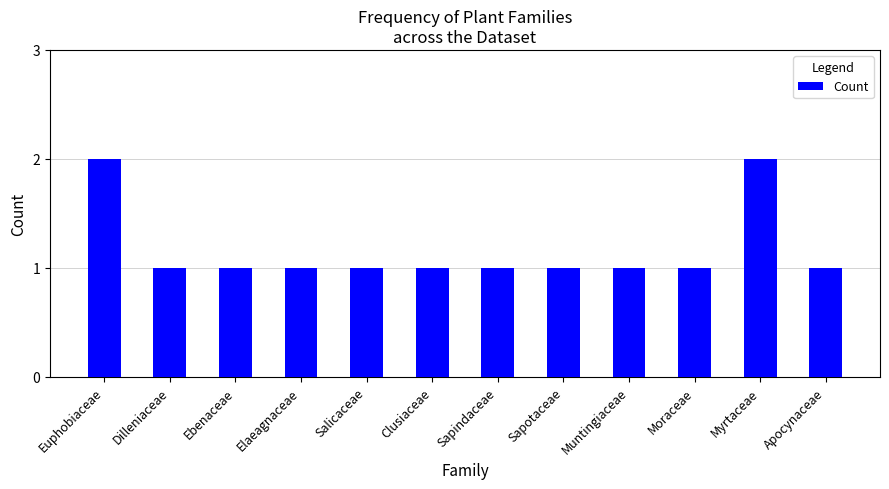

Approximately how many times larger is the value at Sapotaceae compared to Myrtaceae?

0.5